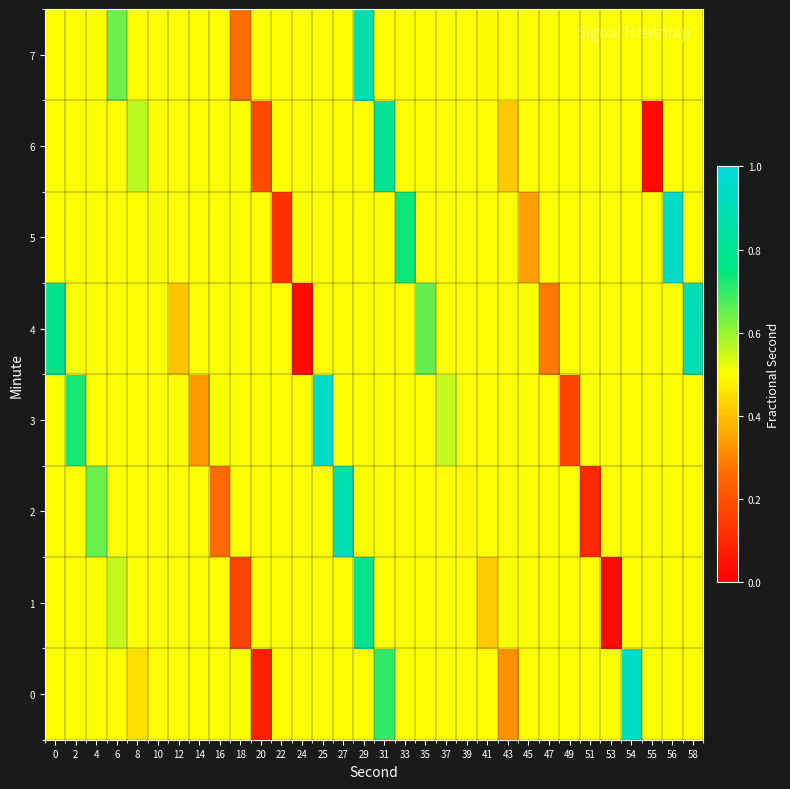

At how many categories does at least one series exceed 0?

32